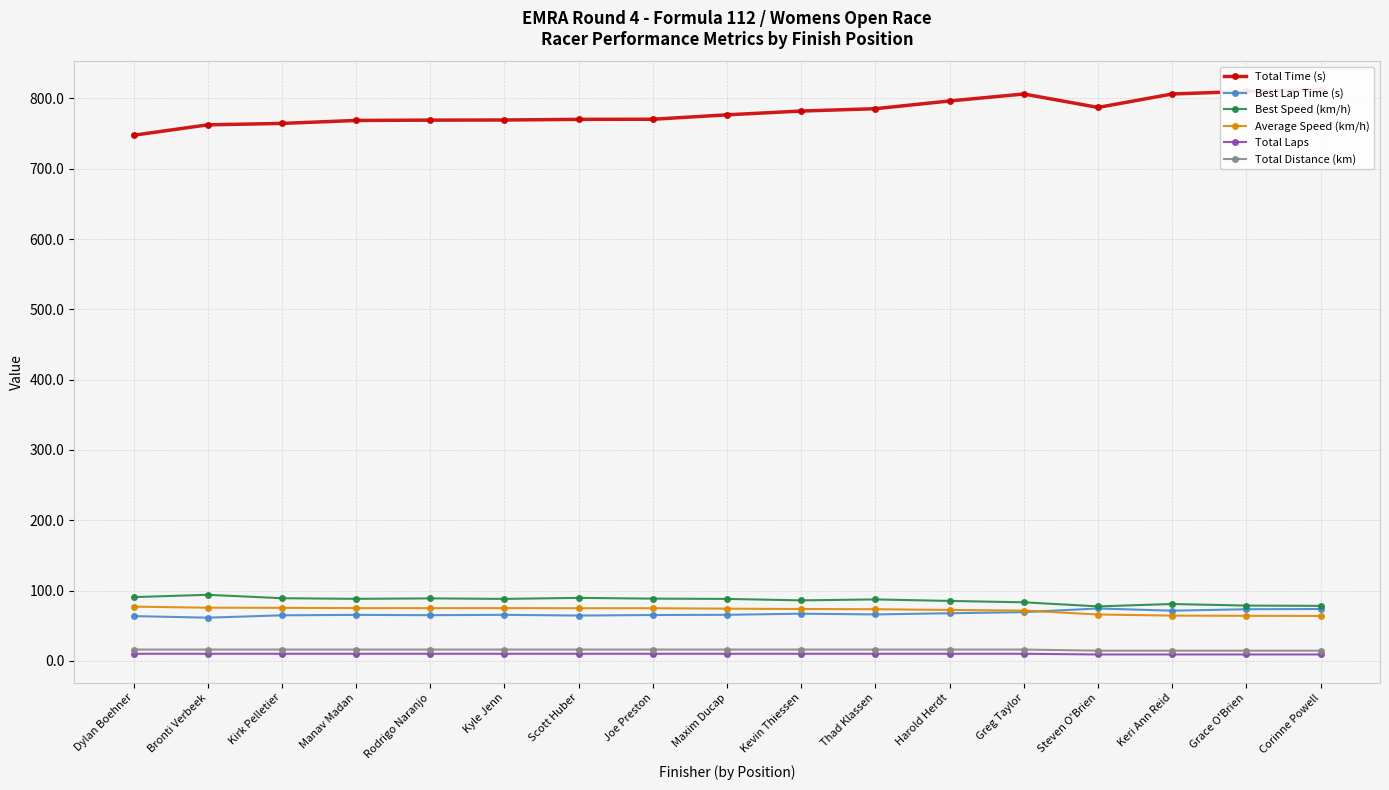

What is the total value across all series at Bronti Verbeek?

1019.2